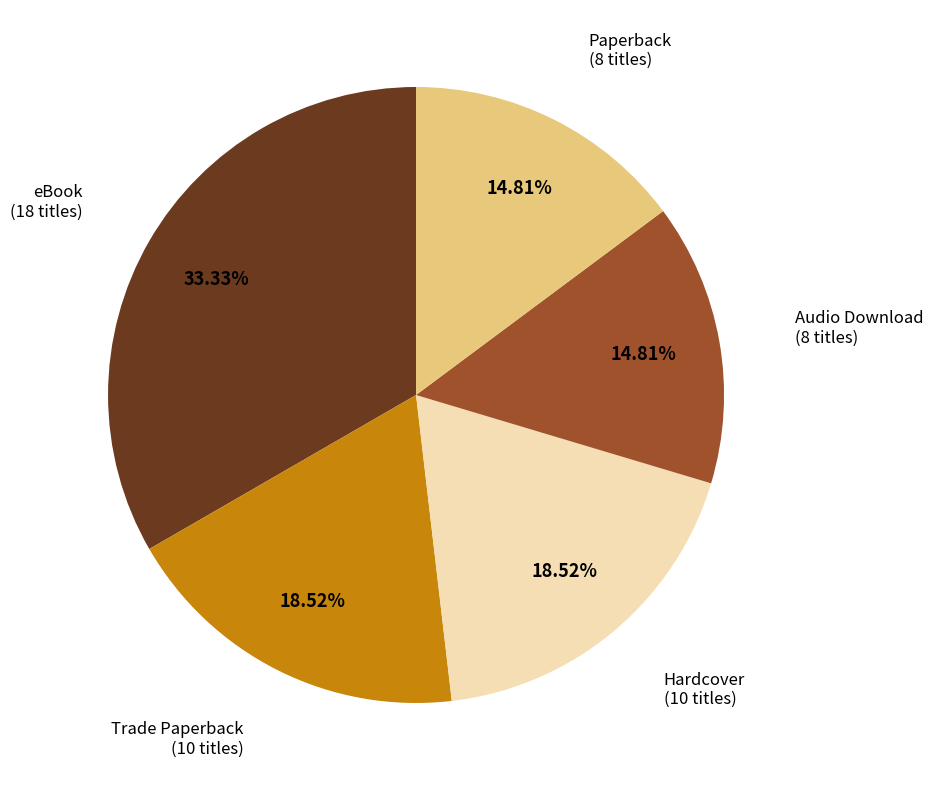

What is the ratio of the value at Paperback to the value at Trade Paperback?

0.8